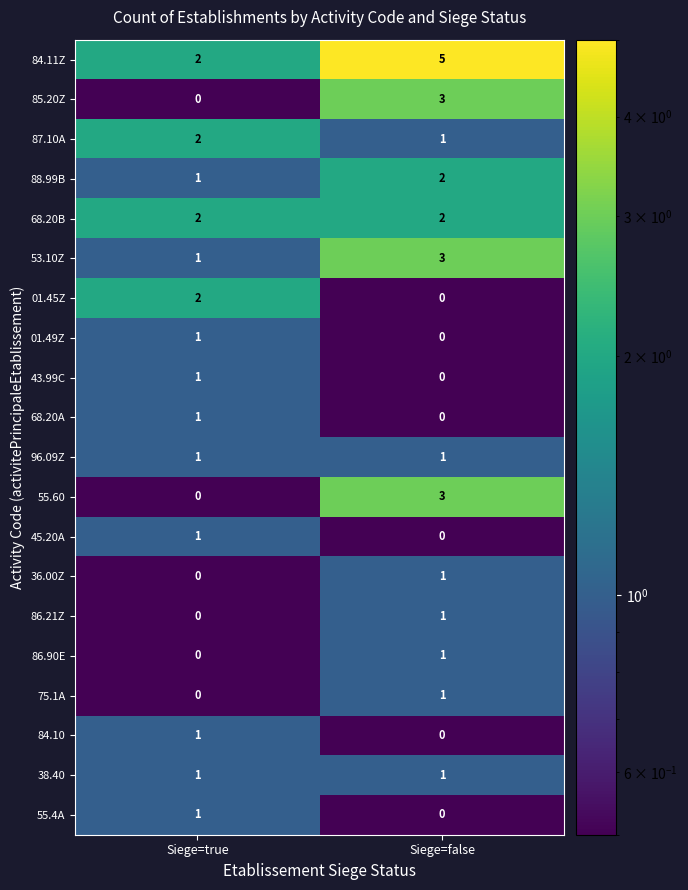

What is the difference between the highest and lowest values at Siege=false?

5